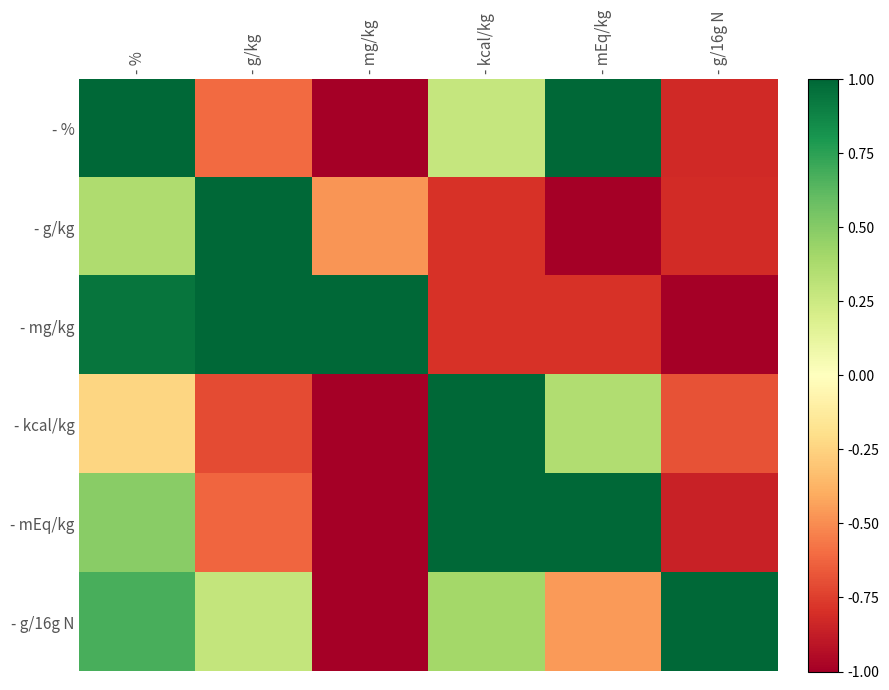

What is the spread (max minus min) of values at - g/16g N?

2.0